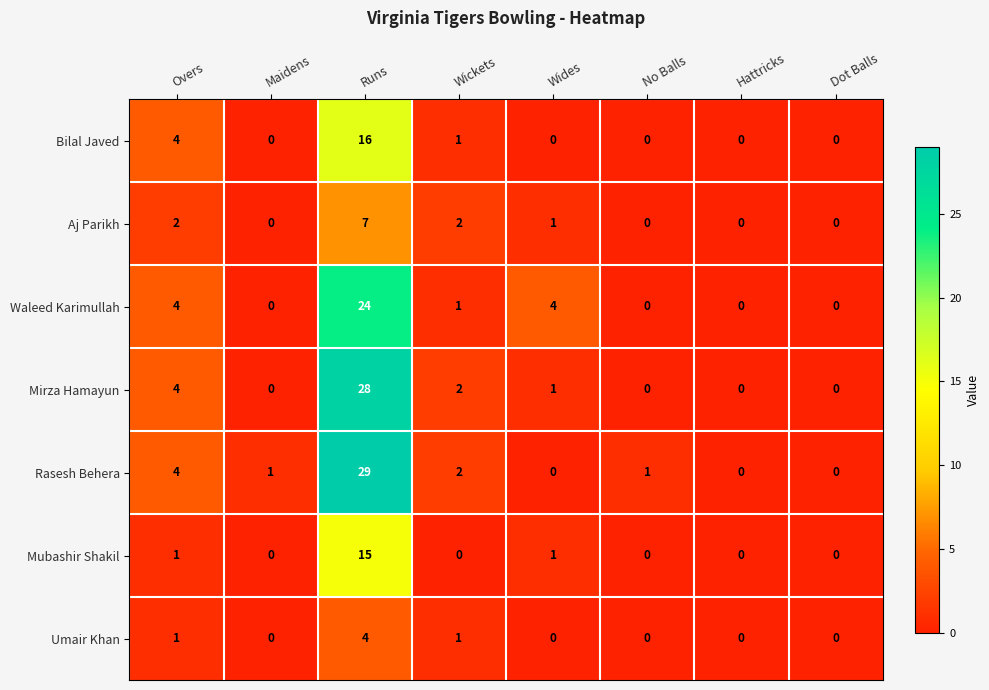

The Bilal Javed series shows 0 at Dot Balls. True or false?

True